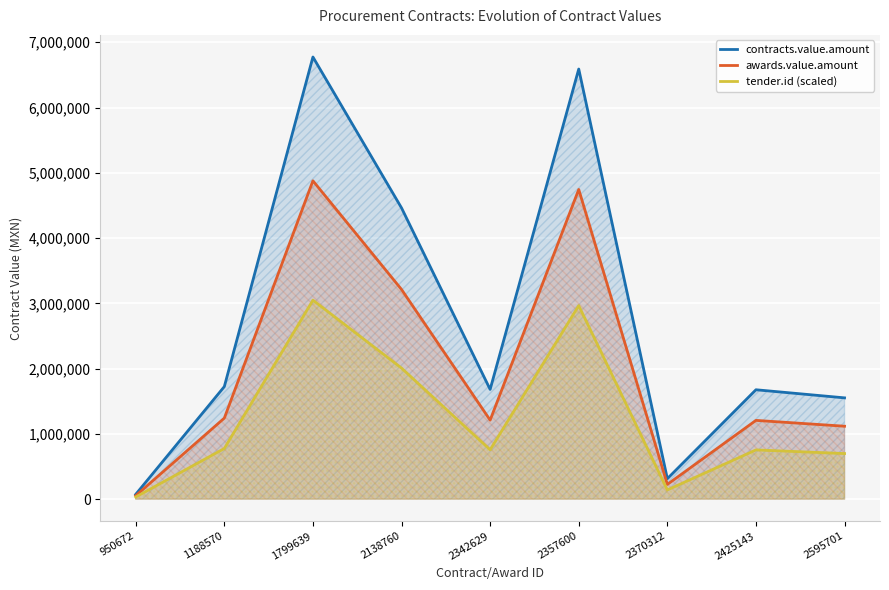

What is the value of the awards.value.amount point at the 2nd from the left?

1241379.3